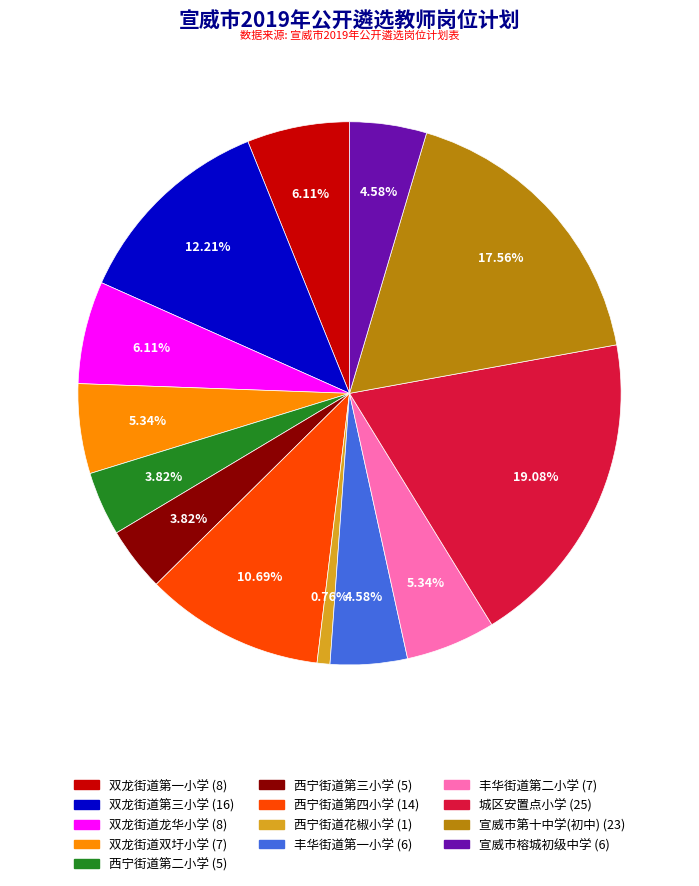

What portion of the pie excludes 西宁街道第二小学?

96.2%